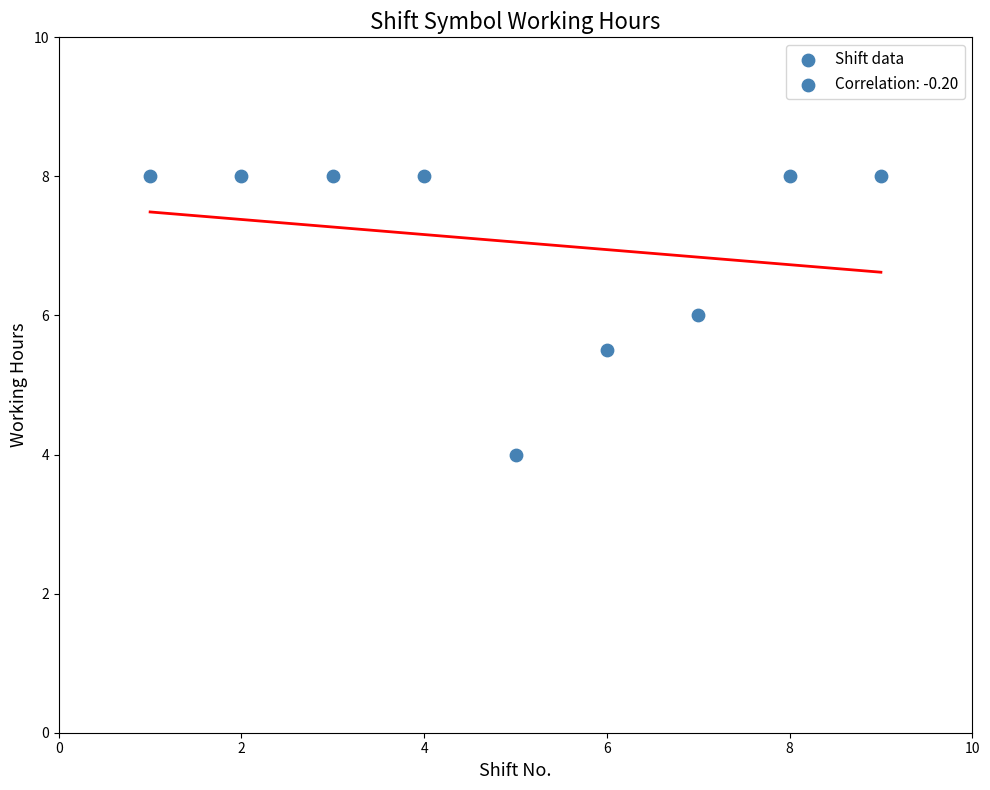

What is the average Y value?

7.1